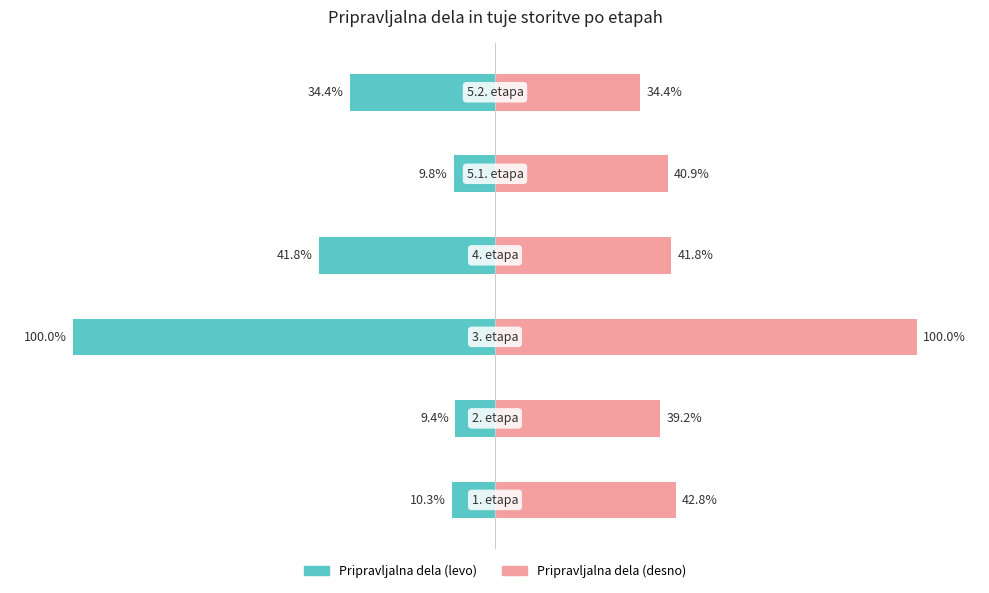

The value of Pripravljalna dela (desno) at 3 is 41.8. True or false?

True